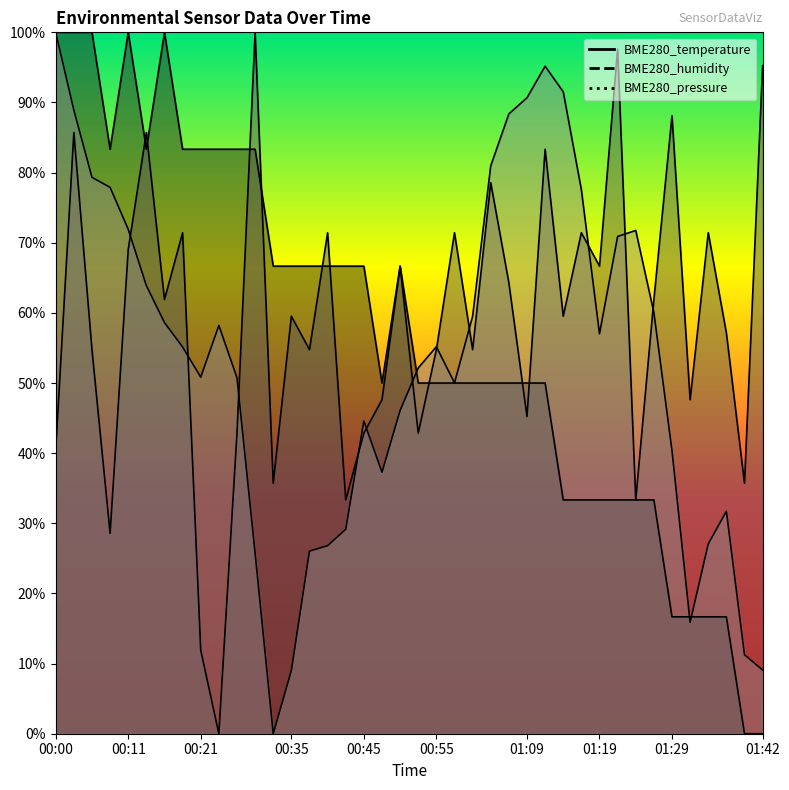

At which category does BME280_pressure reach its first local valley?

00:21